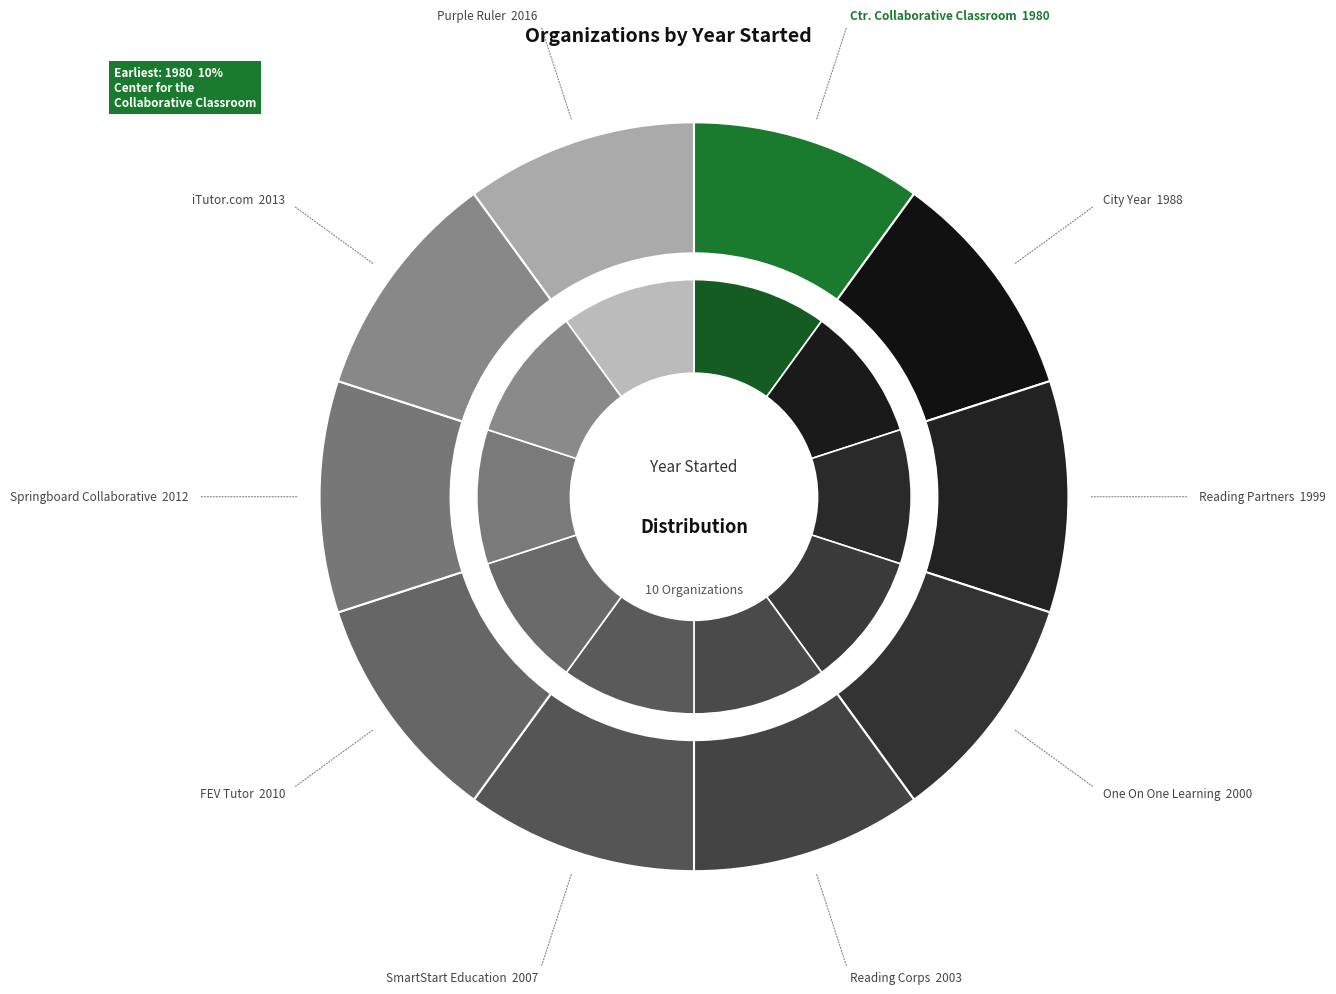

How many segments does this pie chart have?

10